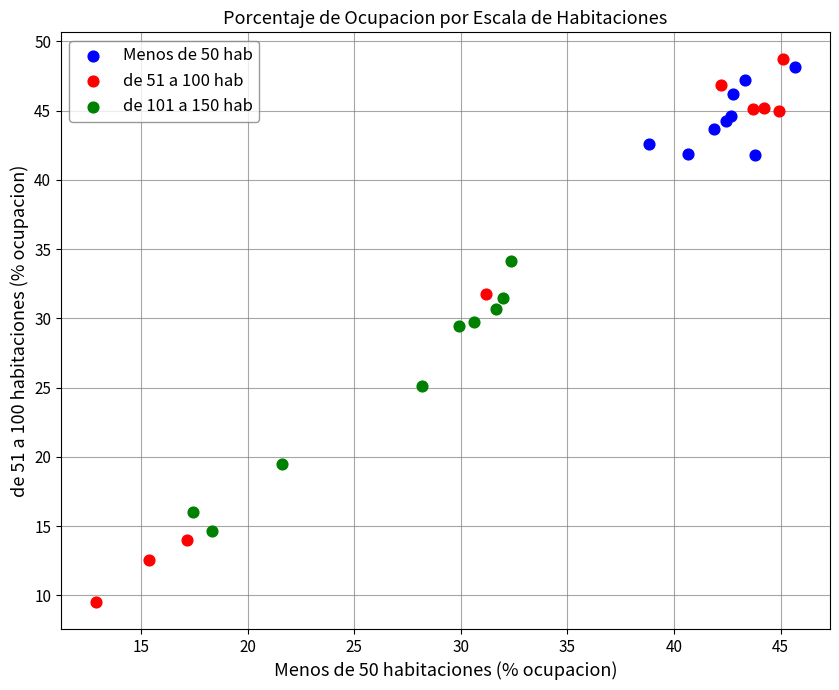

Which series has the largest Y range (max minus min)?

de 51 a 100 hab